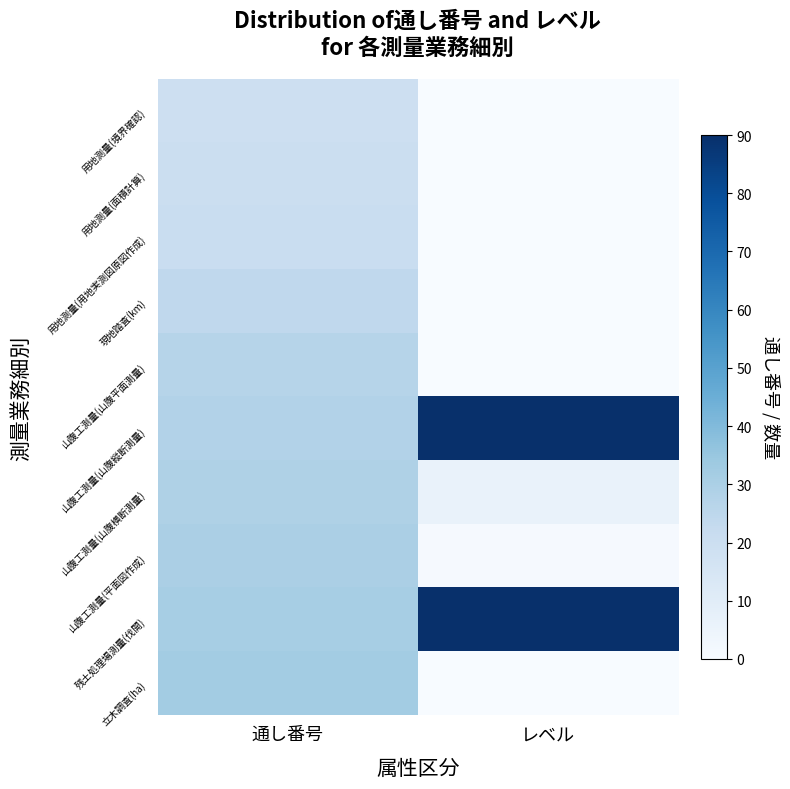

Reading right to left, extract all data points from this chart.

用地測量(境界確認): レベル=0	通し番号=19
用地測量(面積計算): レベル=0	通し番号=20
用地測量(用地実測図原図作成): レベル=0	通し番号=21
現地踏査(km): レベル=0	通し番号=24
山腹工測量(山腹平面測量): レベル=0	通し番号=27
山腹工測量(山腹縦断測量): レベル=90	通し番号=28
山腹工測量(山腹横断測量): レベル=6	通し番号=29
山腹工測量(平面図作成): レベル=1	通し番号=30
残土処理場測量(伐開): レベル=90	通し番号=31
立木調査(ha): レベル=0	通し番号=32